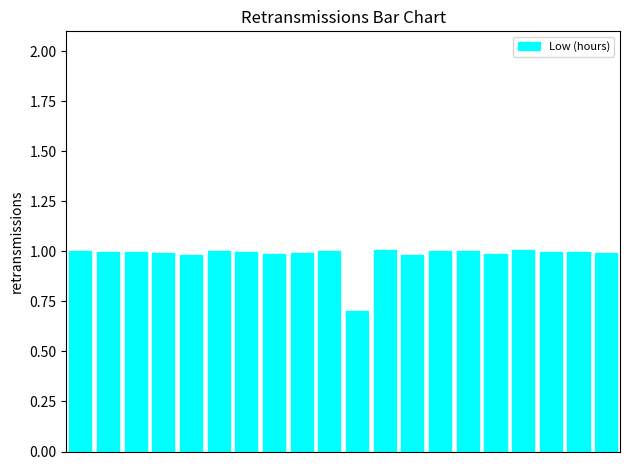

What is the value of the 14th bar from the left?

1.0